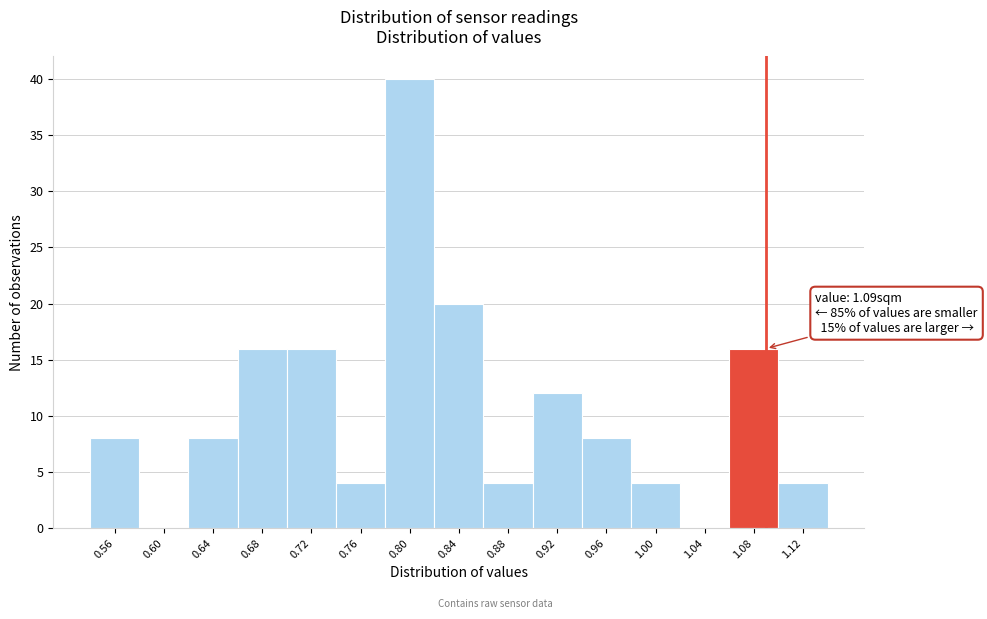

Which range on the x-axis has the tallest bar?

0.78 to 0.82